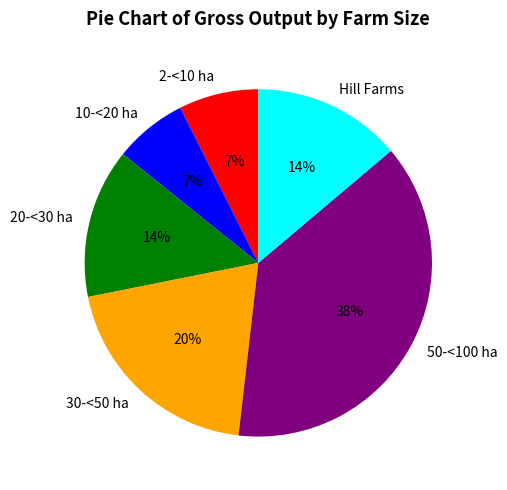

To the nearest percent, what is the difference between the largest and smallest slice percentages?

31%